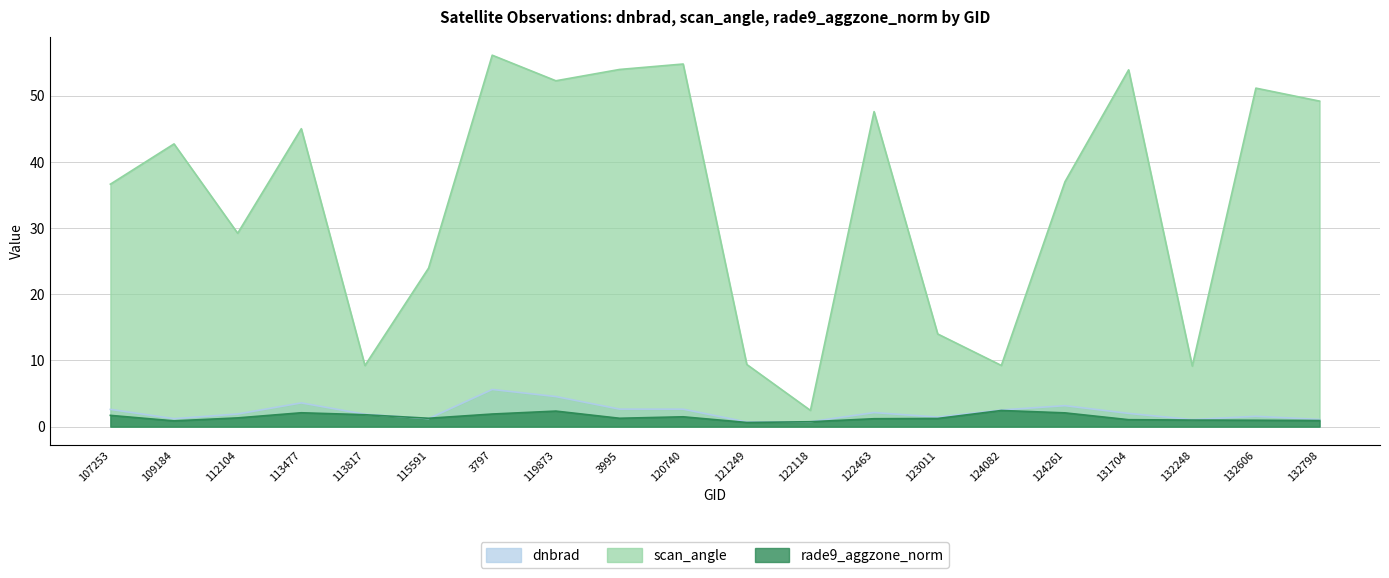

At which category does dnbrad reach its first local peak?

113477